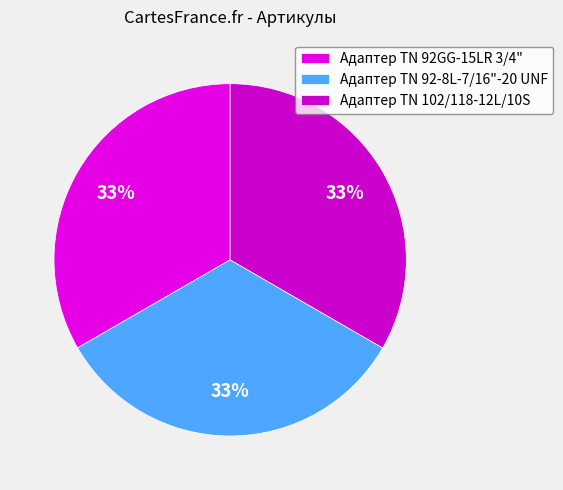

Count the number of slices in the pie.

3